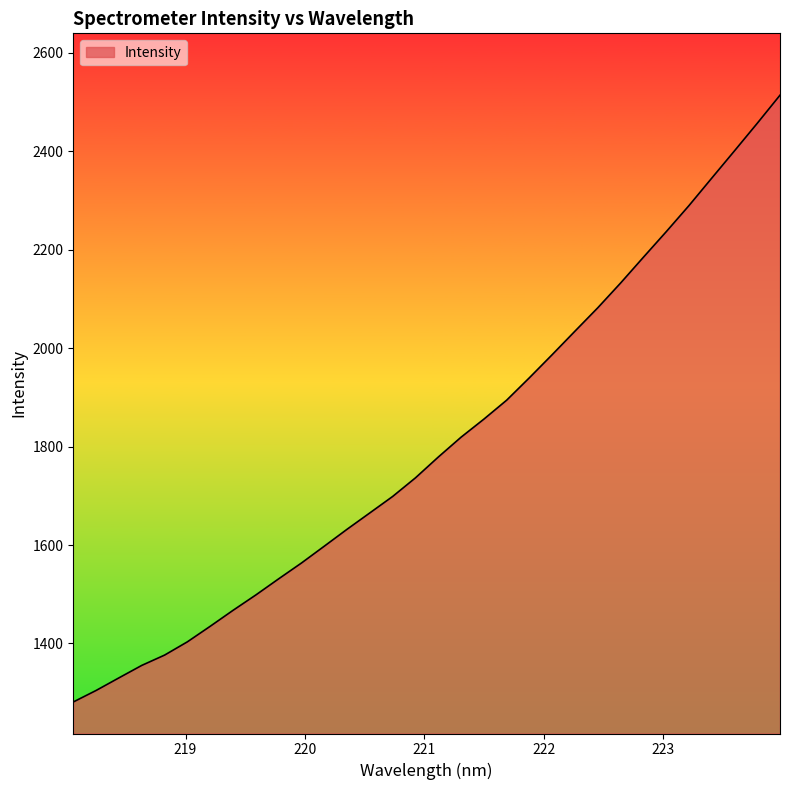

What is the difference between the maximum and minimum values?

1232.9